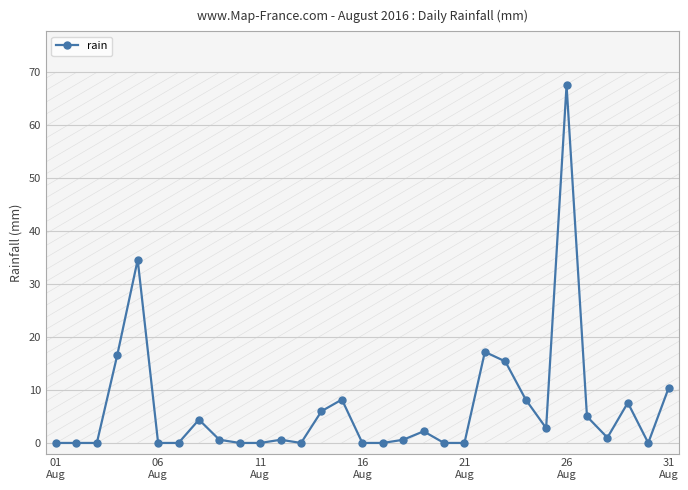

Reading left to right, extract all data points from this chart.

0.0	0.0	0.0	16.6	34.6	0.0	0.0	4.4	0.6	0.0	0.0	0.6	0.0	6.0	8.2	0.0	0.0	0.6	2.2	0.0	0.0	17.2	15.4	8.2	2.8	67.6	5.0	1.0	7.6	0.0	10.4